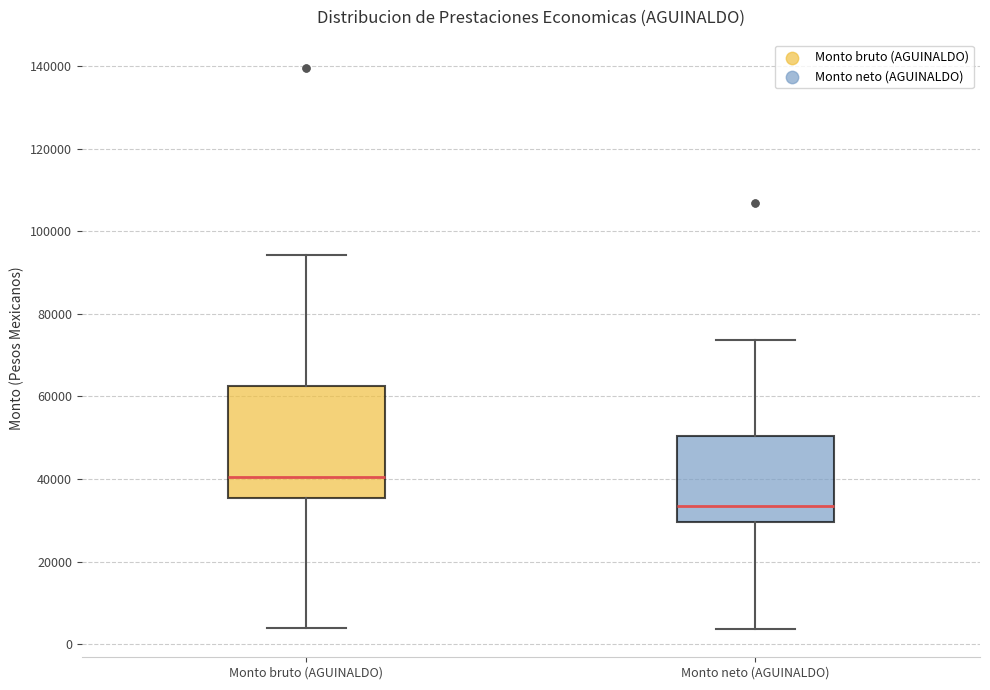

Reading left to right, read every box against the y-axis: the position of its median line, the range the box covers, and the ends of its whiskers. The values are not printed on the chart, so give them approximately, as read against the axis.

Monto bruto (AGUINALDO): median 40000, box 36000 to 62000, whiskers 4000 to 94000
Monto neto (AGUINALDO): median 34000, box 30000 to 50000, whiskers 4000 to 74000